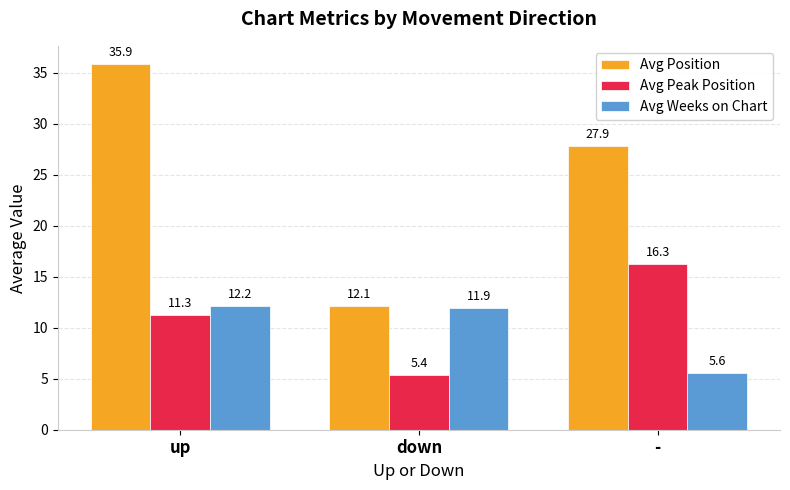

The value of Avg Peak Position at - is 5.2. True or false?

False